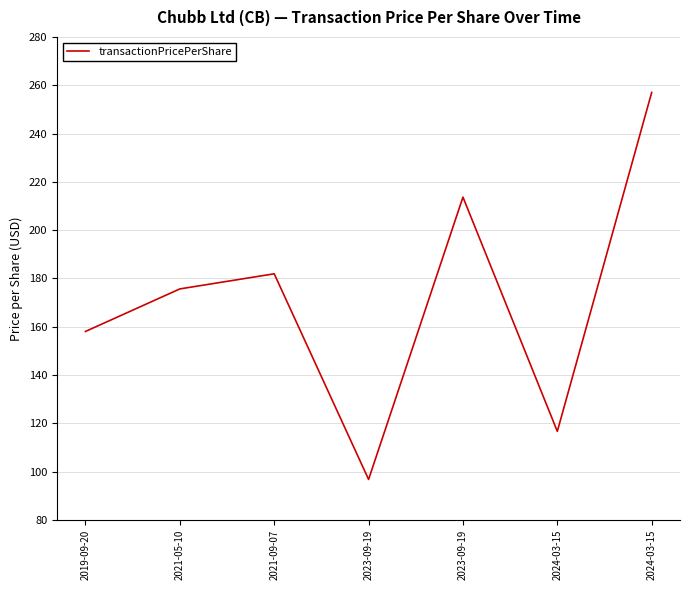

At which label does the data first exceed 175?

2021-05-10